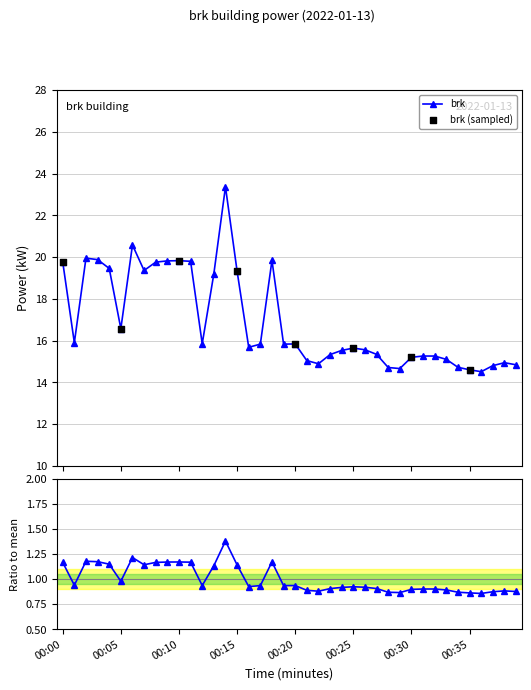

Approximately how many times larger is the value at 00:35 compared to 00:25?

0.9